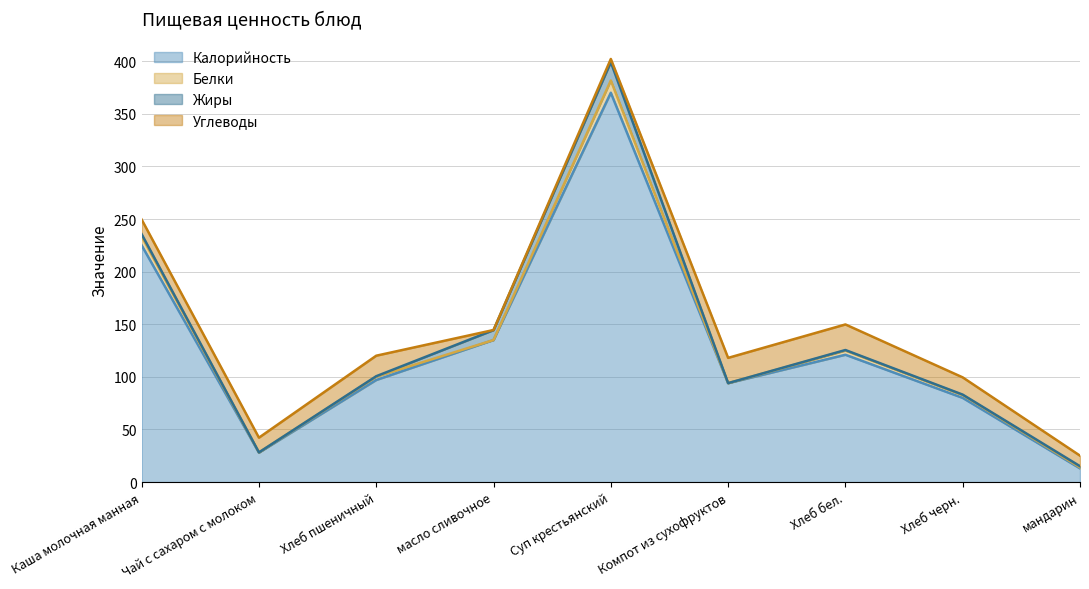

True or false: Белки and Калорийность intersect in this chart.

False